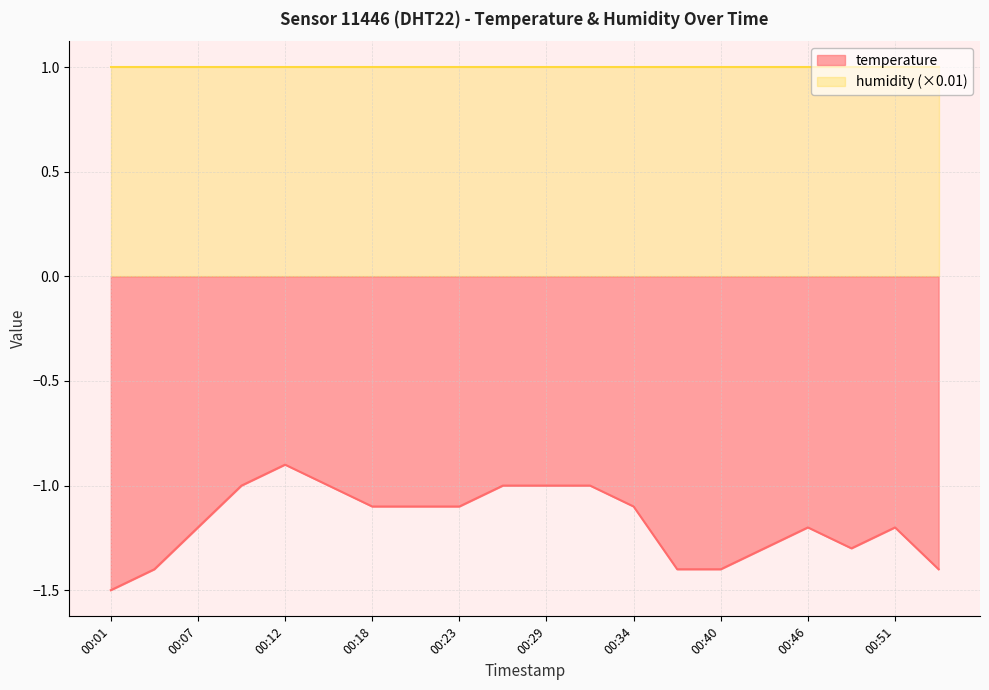

Is it true that the value at 00:54 is -0.6?

False